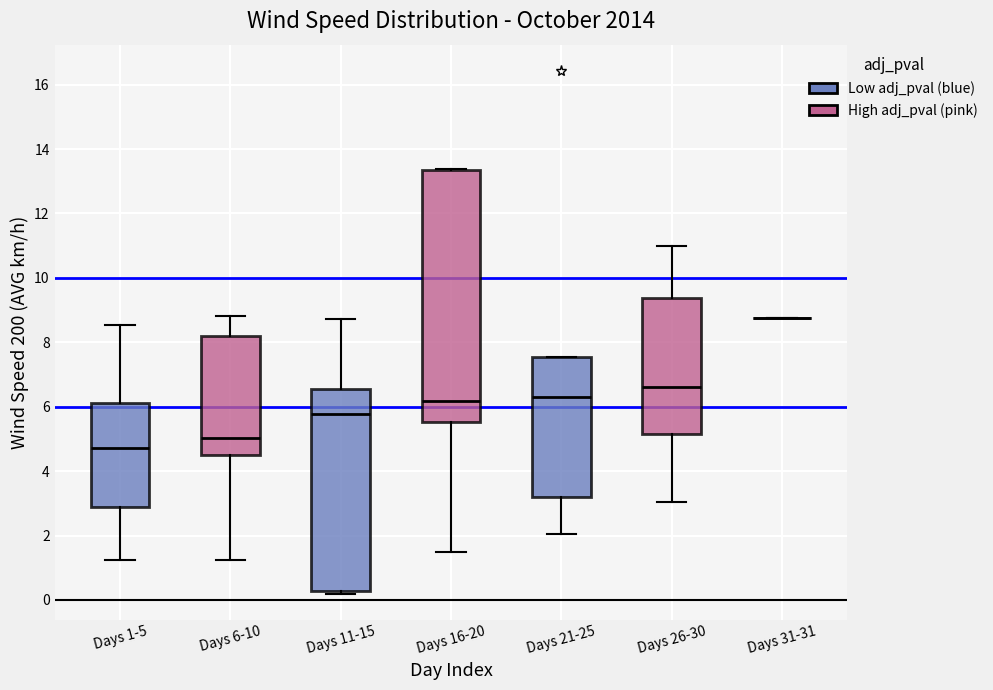

Reading left to right, read every box against the y-axis: the position of its median line, the range the box covers, and the ends of its whiskers. The values are not printed on the chart, so give them approximately, as read against the axis.

Days 1-5: median 4.8, box 2.8 to 6.2, whiskers 1.2 to 8.6
Days 6-10: median 5.0, box 4.6 to 8.2, whiskers 1.2 to 8.8
Days 11-15: median 5.8, box 0.2 to 6.6, whiskers 0.2 (just below the box's lower edge) to 8.8
Days 16-20: median 6.2, box 5.6 to 13.4, whiskers 1.4 to 13.4
Days 21-25: median 6.4, box 3.2 to 7.6, whiskers 2.0 to 7.6
Days 26-30: median 6.6, box 5.2 to 9.4, whiskers 3.0 to 11.0
Days 31-31: box collapsed to a line at 8.8, whiskers 8.8 to 8.8